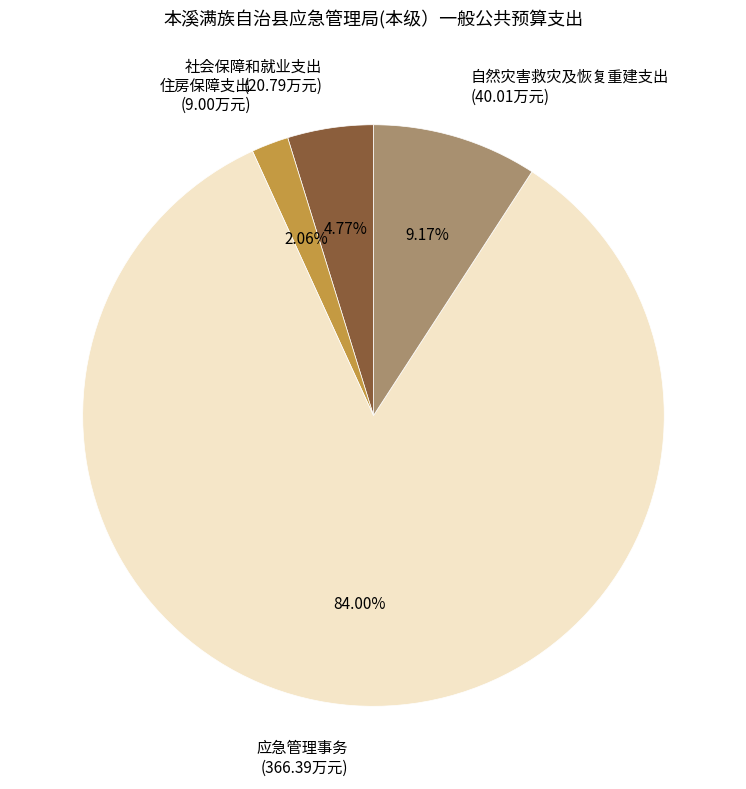

How many slices are in this pie chart?

4